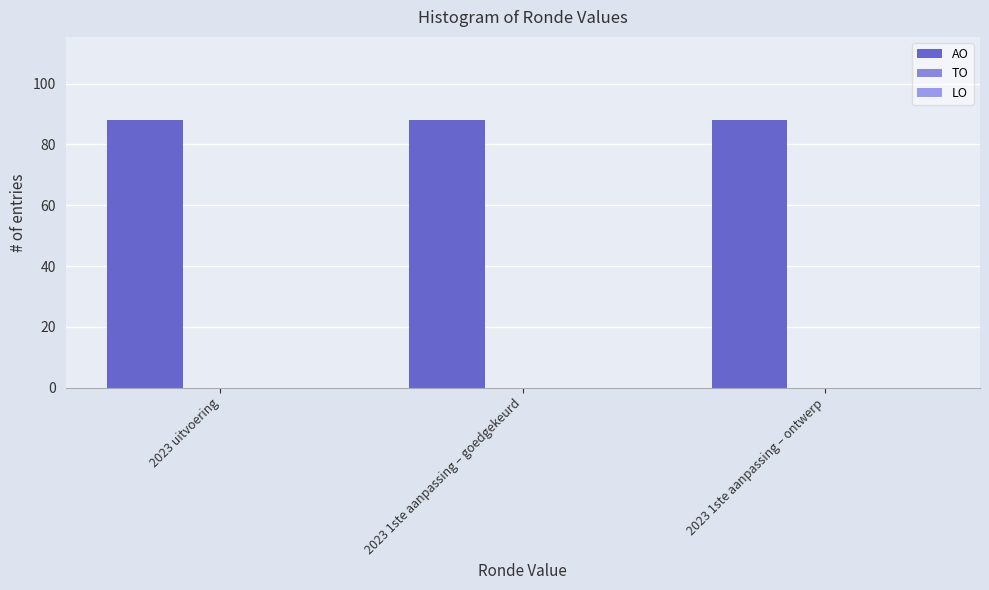

What is the label of the 3rd bar from the right?

2023 uitvoering